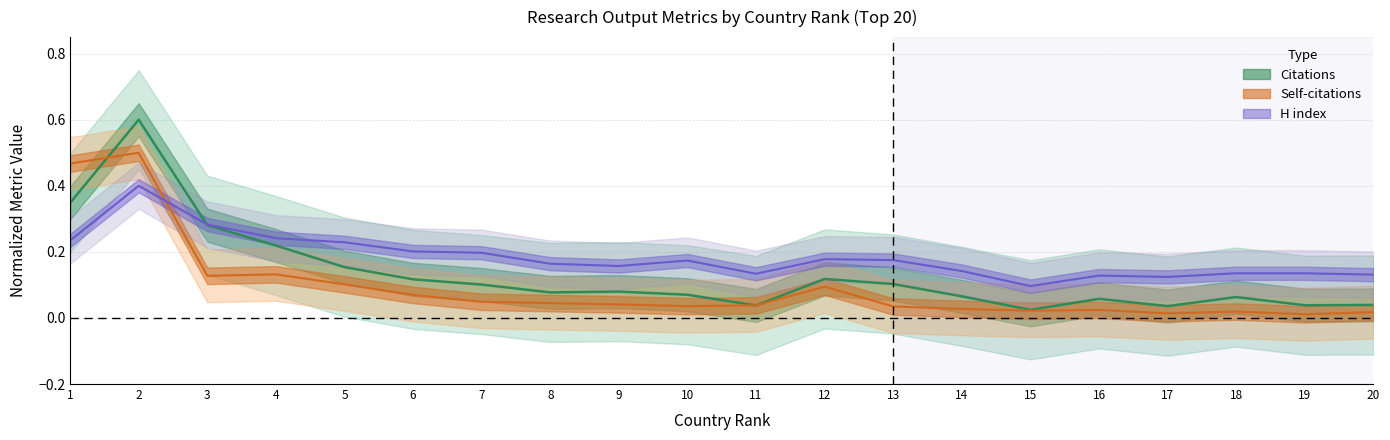

Between 14 and 18, which is larger?

14